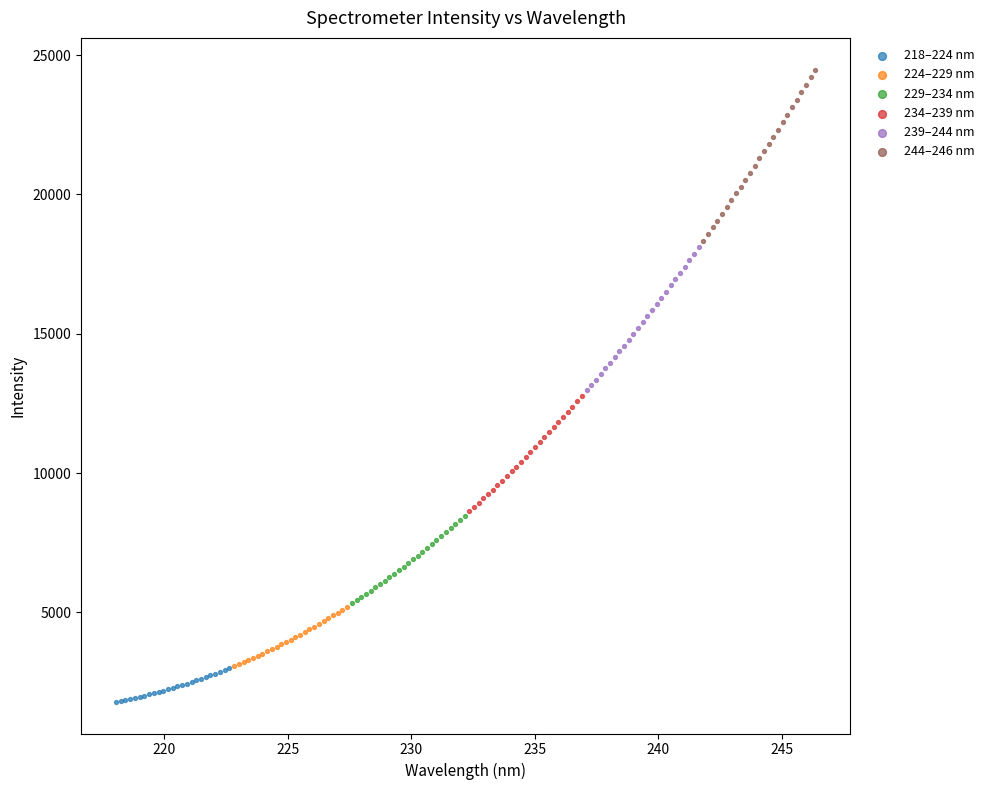

Which series contains the highest Y value?

244–246 nm